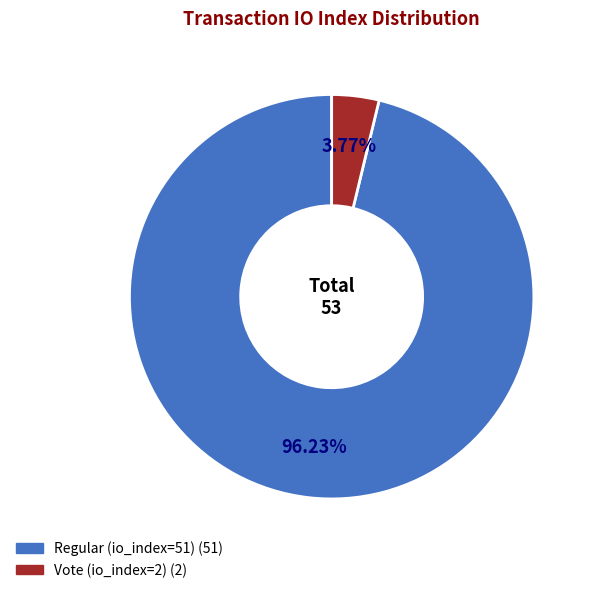

Approximately how many times larger is the value at Regular (io_index=51) compared to Vote (io_index=2)?

25.5